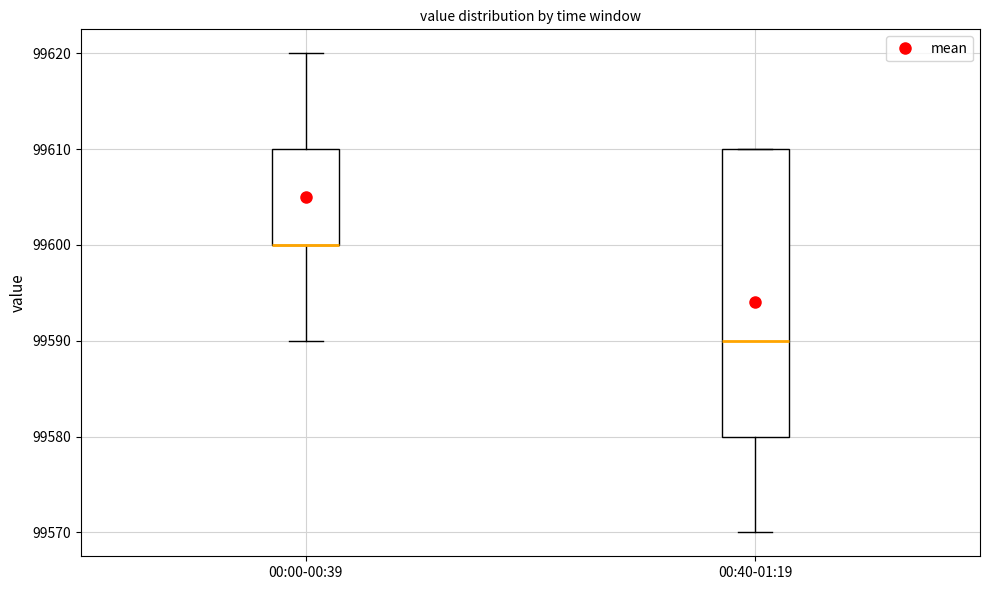

Reading left to right, read every box against the y-axis: the position of its median line, the range the box covers, and the ends of its whiskers. The values are not printed on the chart, so give them approximately, as read against the axis.

00:00-00:39: median 99600 (drawn on the box's lower edge), box 99600 to 99610, whiskers 99590 to 99620
00:40-01:19: median 99590, box 99580 to 99610, whiskers 99570 to 99610